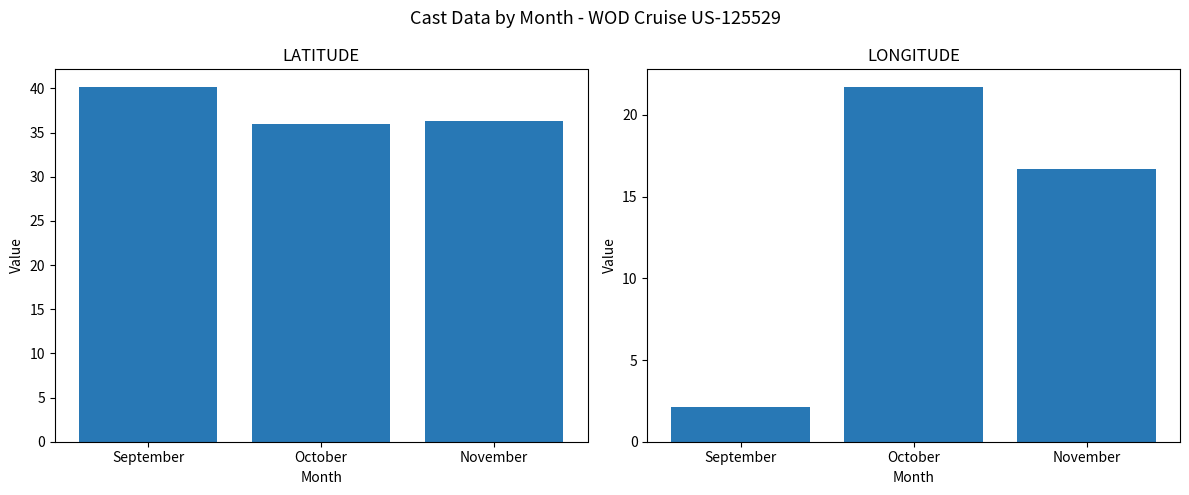

What is the lowest value of the LATITUDE series?

36.0